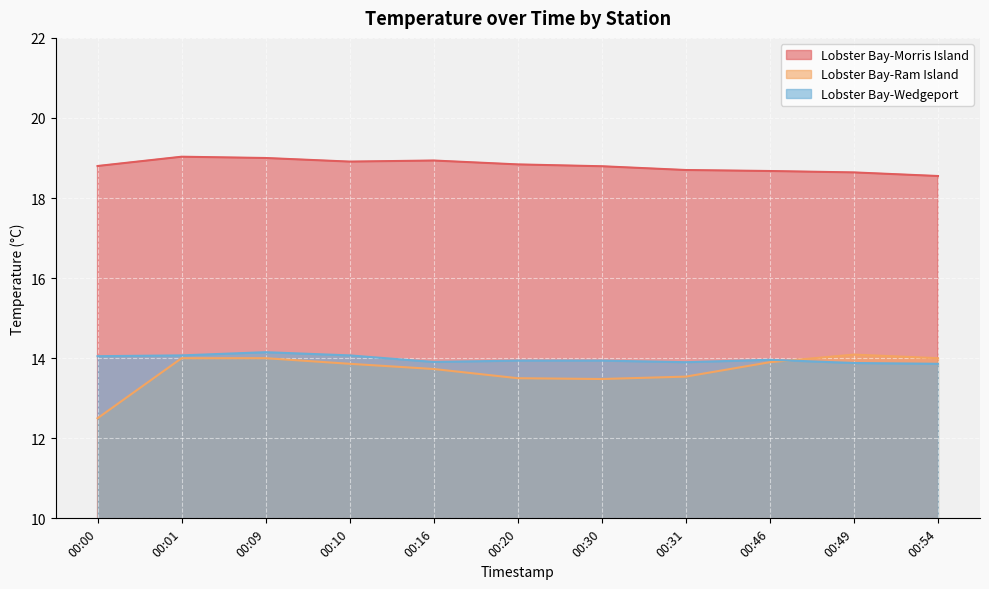

Which series changed the most between 00:00 and 00:16?

Lobster Bay-Ram Island